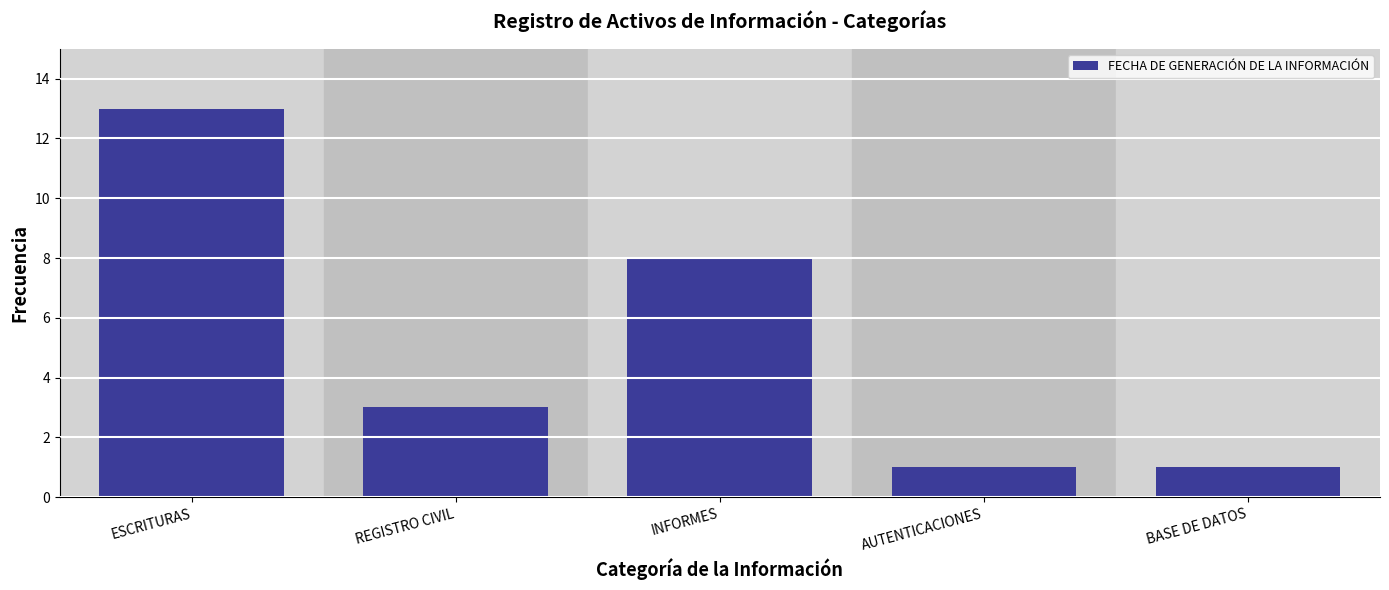

Reading right to left, what are all the values shown in this chart?

BASE DE DATOS=1	AUTENTICACIONES=1	INFORMES=8	REGISTRO CIVIL=3	ESCRITURAS=13